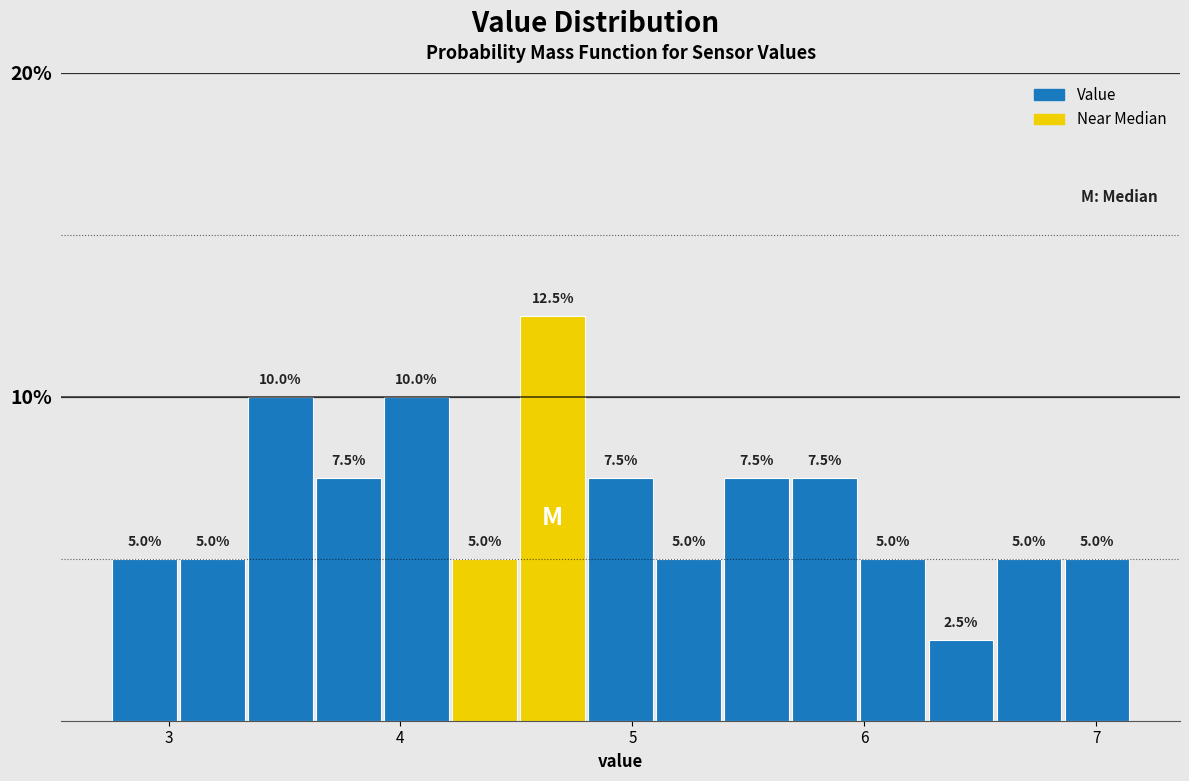

Around what value on the x-axis is the tallest bar? Give the approximate position of its centre, as read against the axis.

4.7